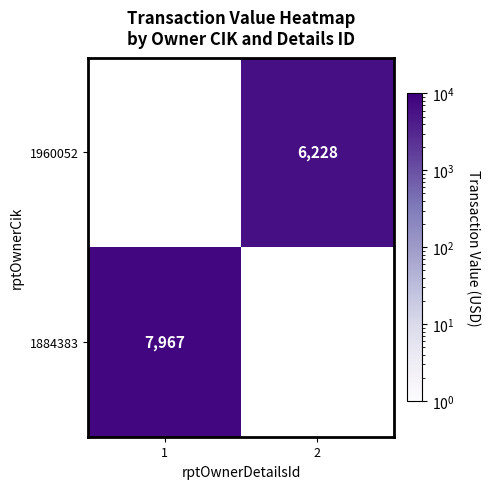

Is it true that 1884383 equals 11021 at 1?

False